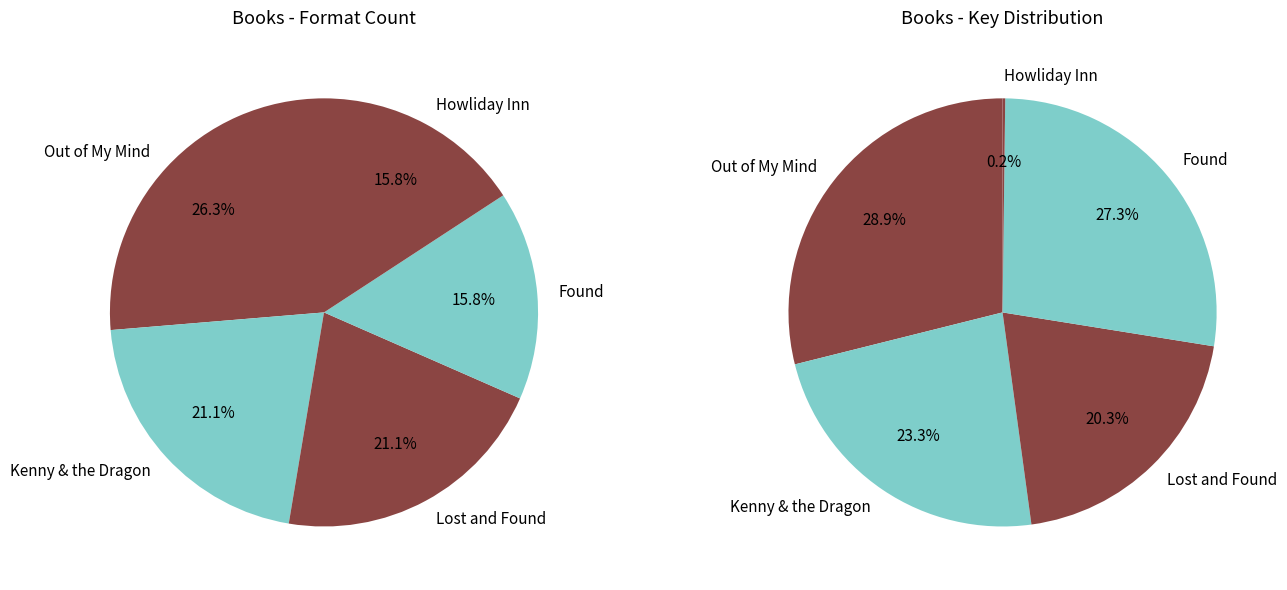

What is the smallest slice in the pie chart?

Howliday Inn